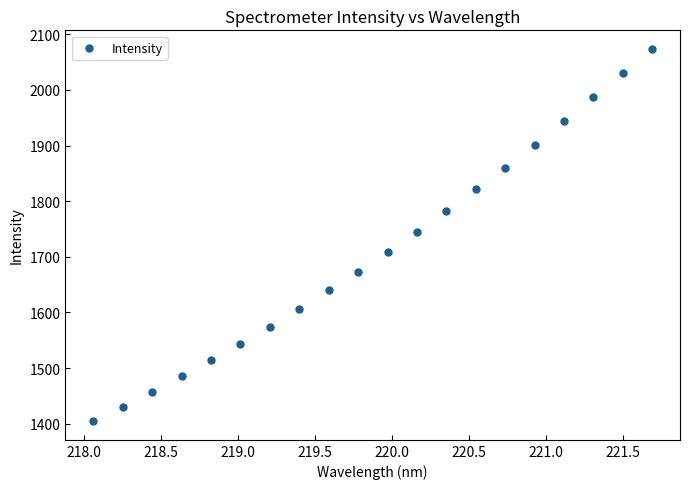

What is the range of X values (max minus min)?

3.6